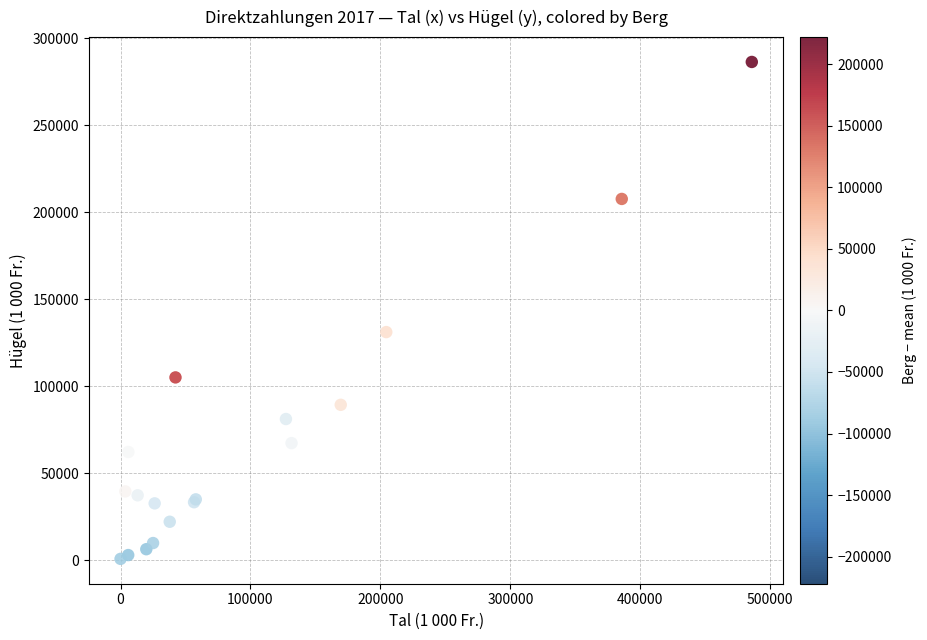

What Y value in the scatter plot is closest to 143587?

131122